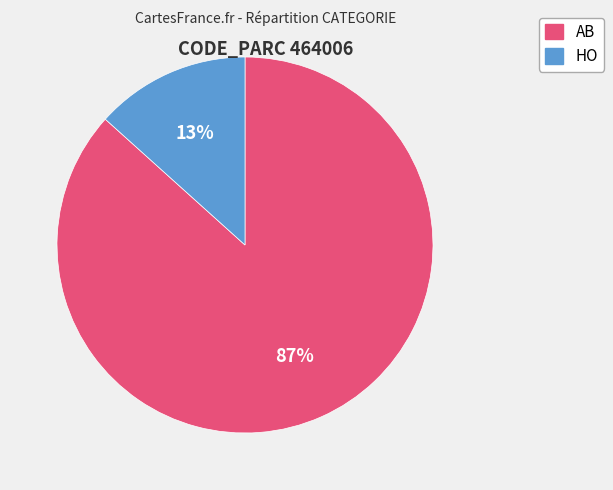

To the nearest percent, what is the combined percentage of AB and HO?

100%